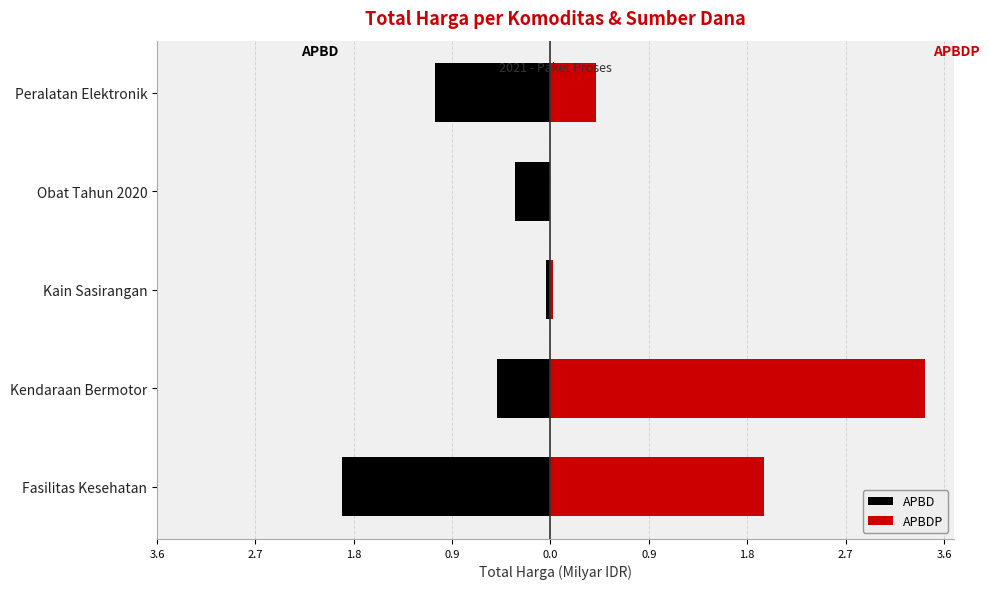

Reading right to left, list all the values displayed in this chart.

APBD: -1.1	-0.3	-0.0	-0.5	-1.9
APBDP: 0.4	0.0	0.0	3.4	2.0